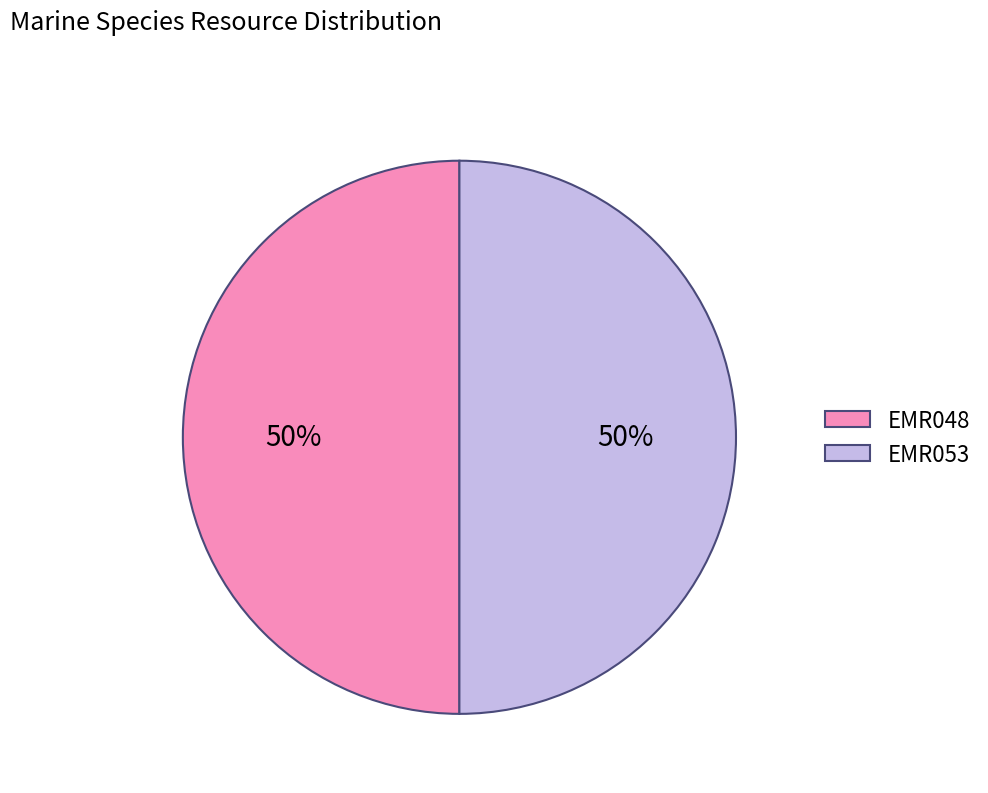

Count the number of slices in the pie.

2